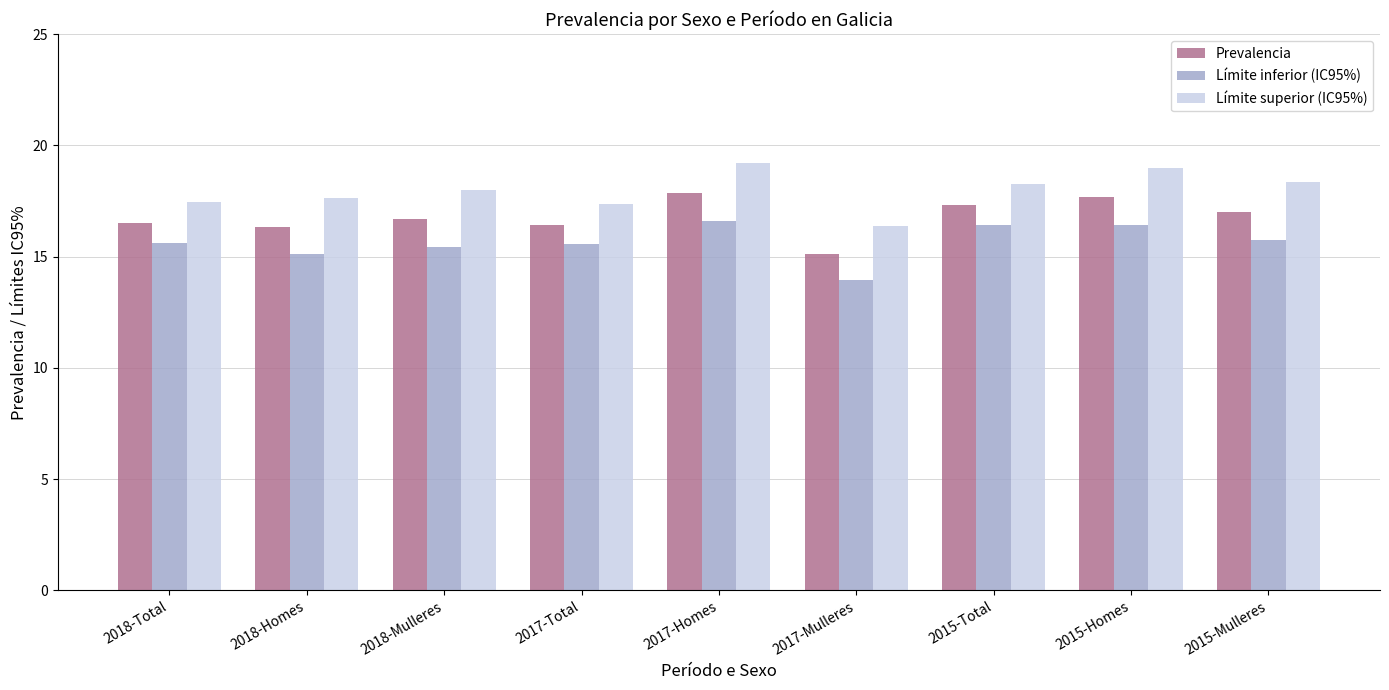

What is the label of the 4th bar from the left?

2017-Total